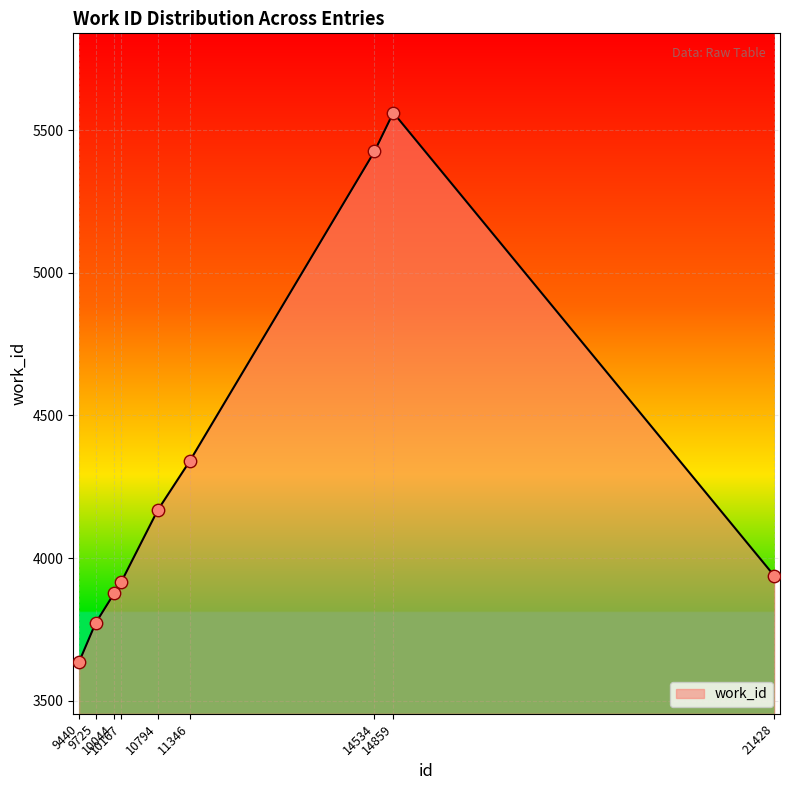

Which has a higher value, 10794 or 9440?

10794